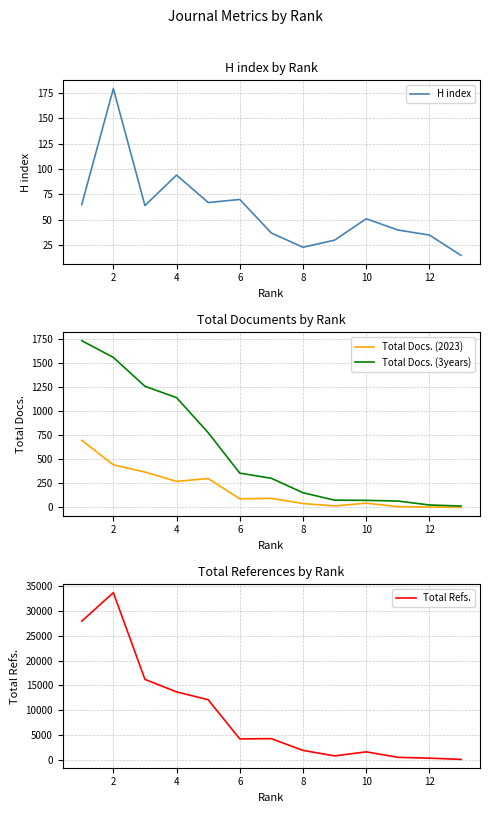

Which series has the widest spread of values?

Total Refs.